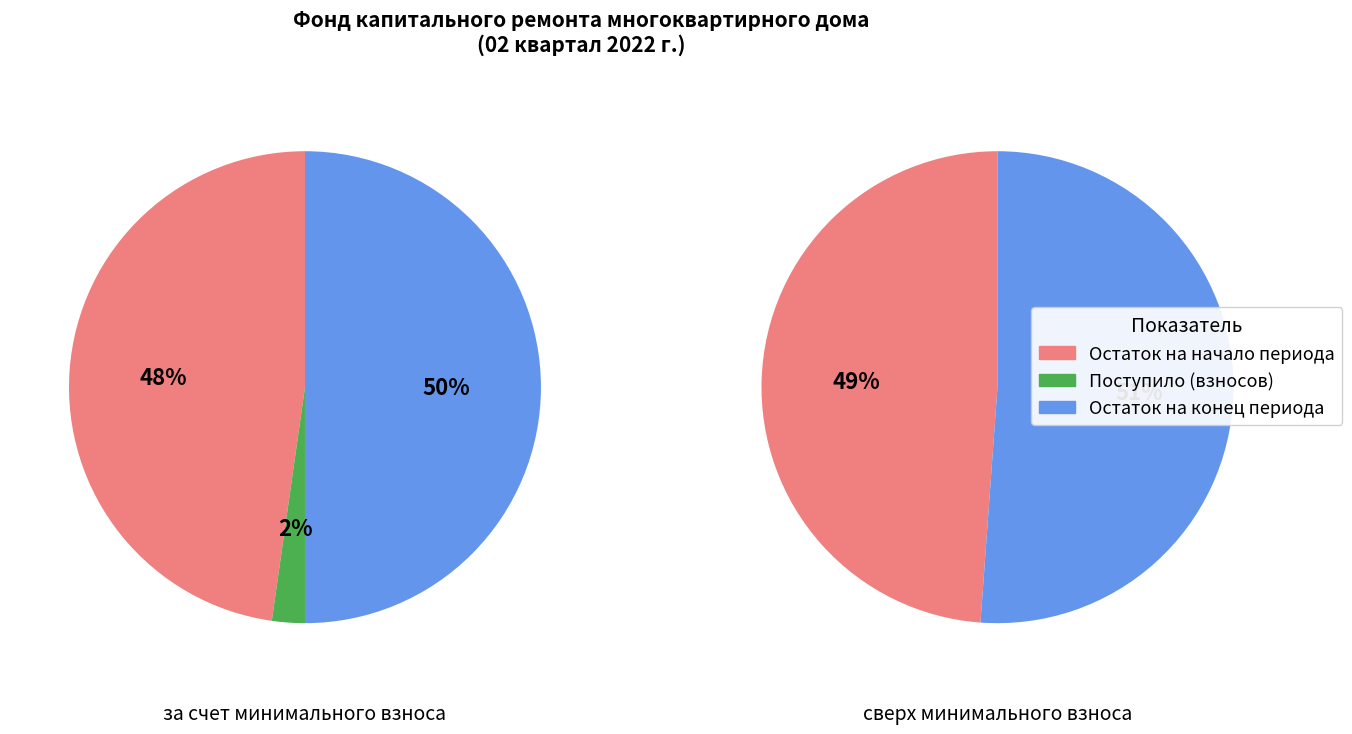

The Поступило (взносов) slice represents 2% of the pie. True or false?

True